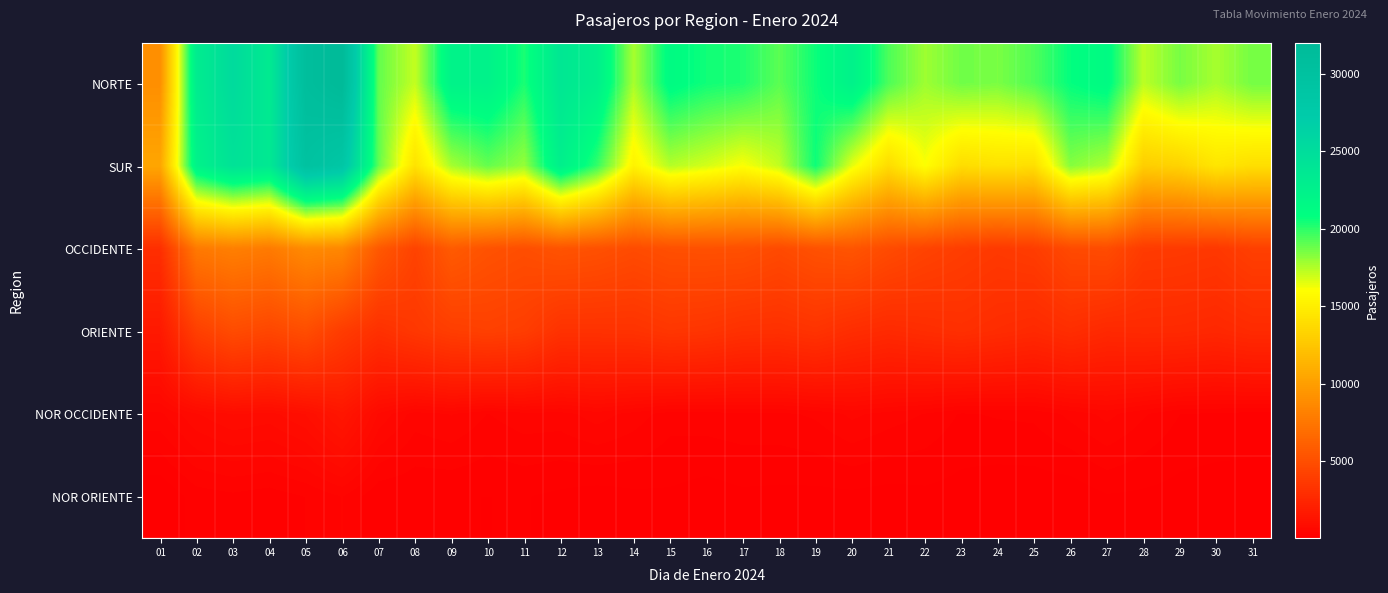

Between 27 and 26, which is larger?

27